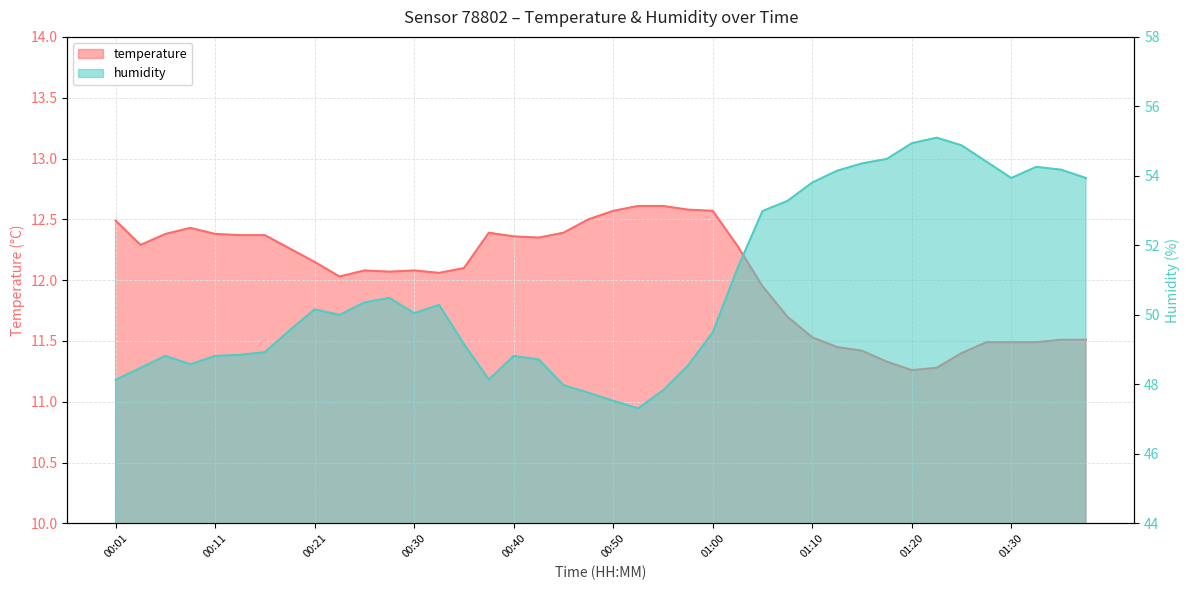

Which category has the highest value in the temperature series?

00:53